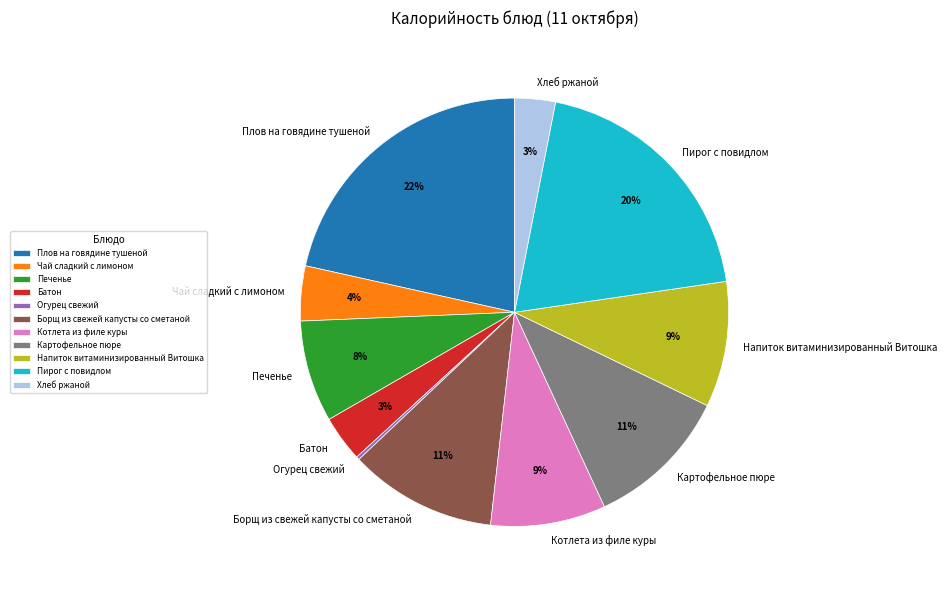

Do Котлета из филе куры and Борщ из свежей капусты со сметаной together represent more than half of the pie?

No